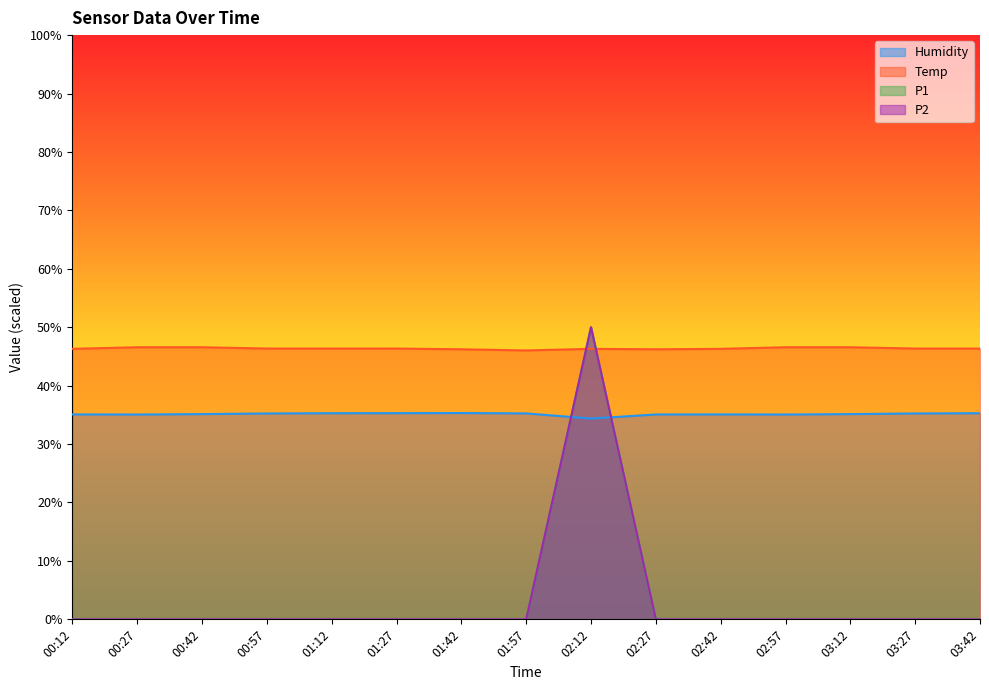

In Temp, how many points are higher than both neighbors (excluding endpoints)?

1